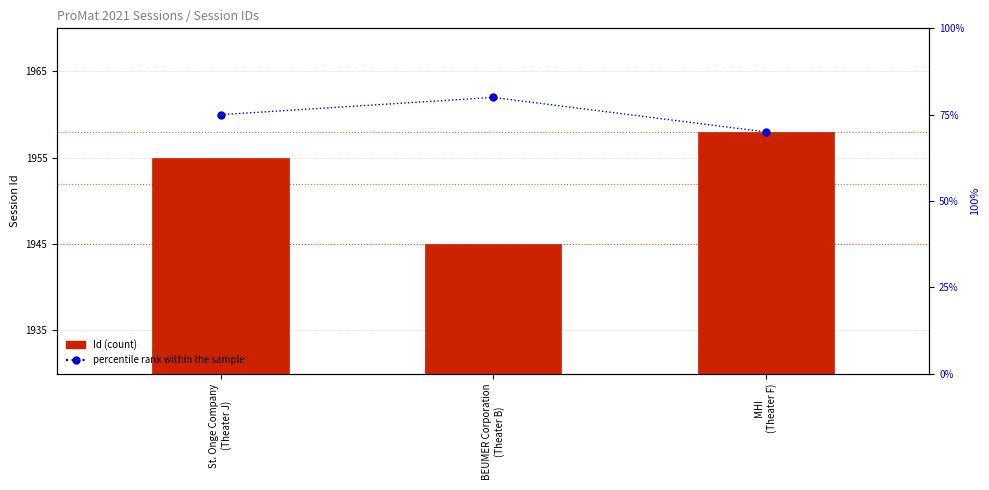

What are all the series names shown in the legend?

Id (count), percentile rank within the sample